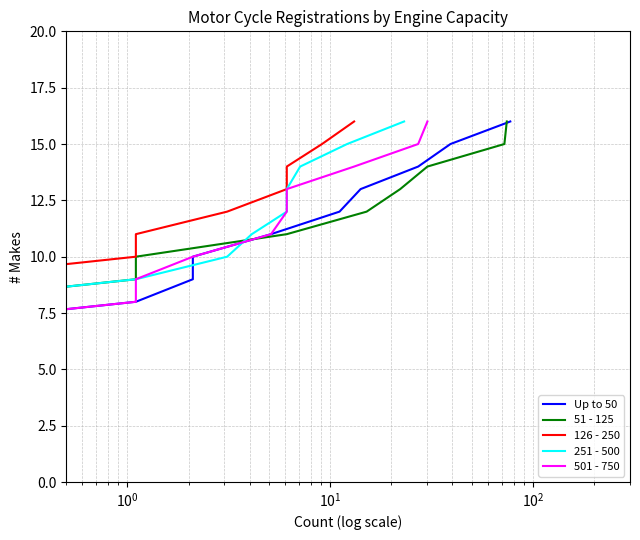

What is the average value of the 501 - 750 series?

8